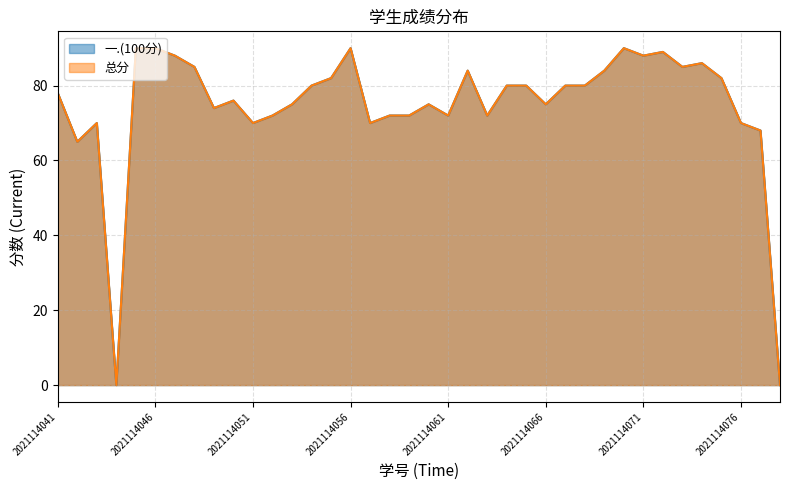

Which series changed the most between 2021114045 and 2021114055?

一.(100分)